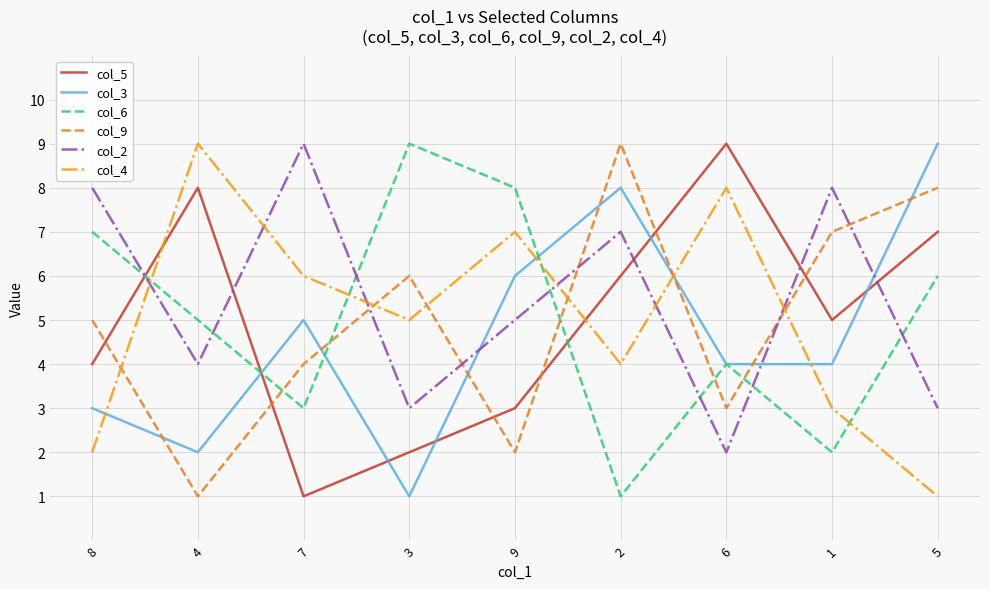

True or false: col_2 has more than 0 interior local peaks.

True